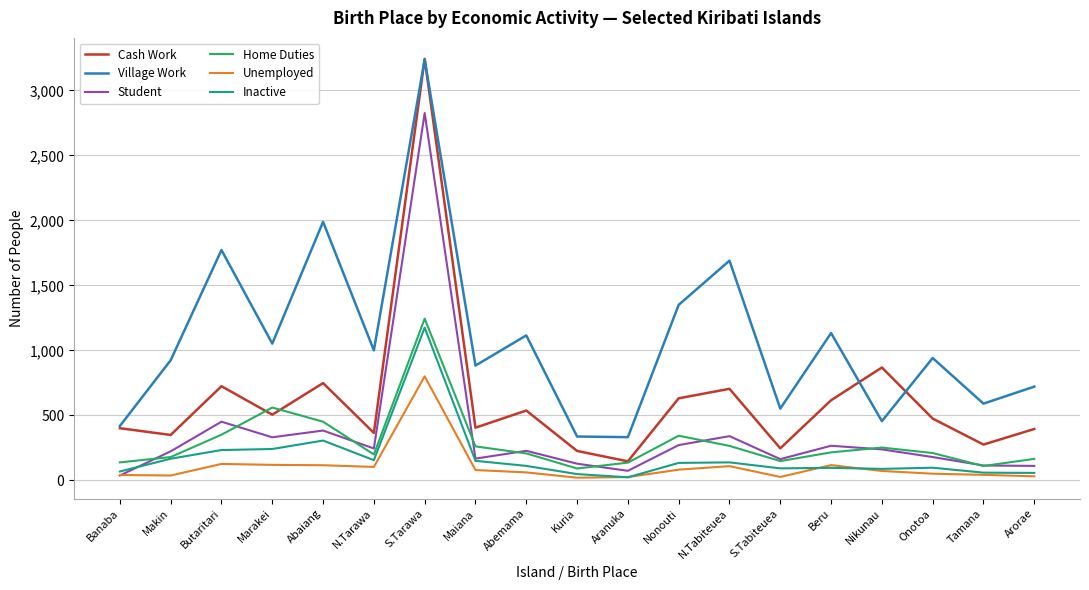

What is the maximum value shown in the chart?

3243